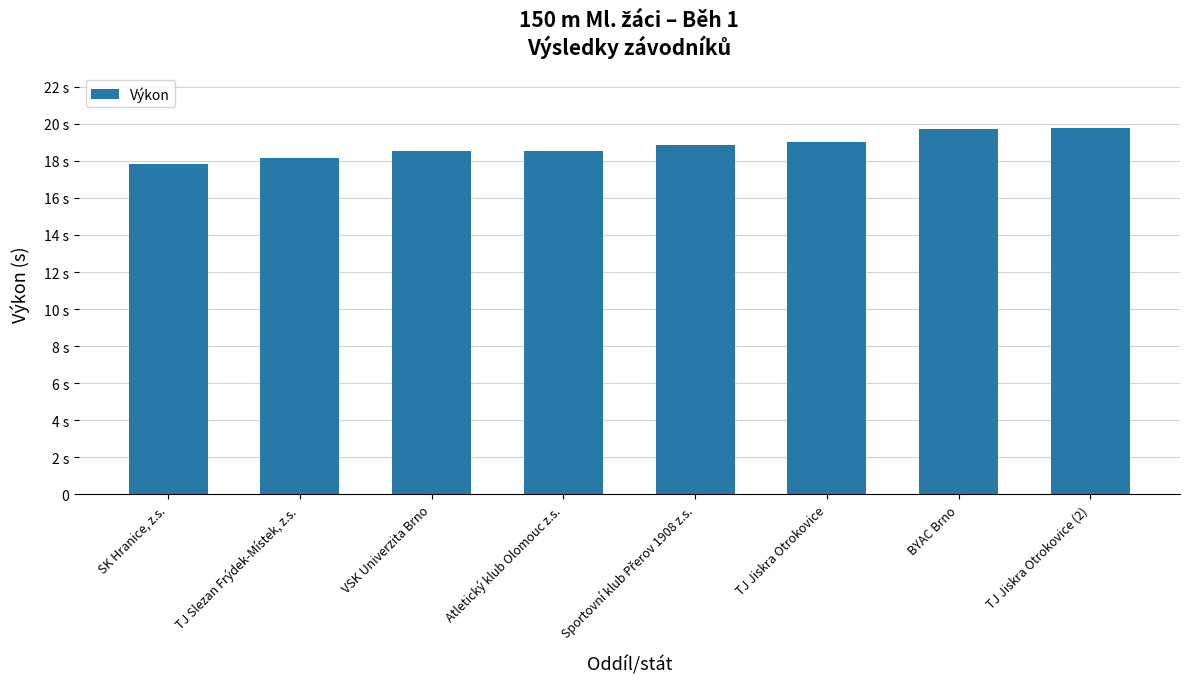

Is it true that the value at BYAC Brno is 33.8?

False